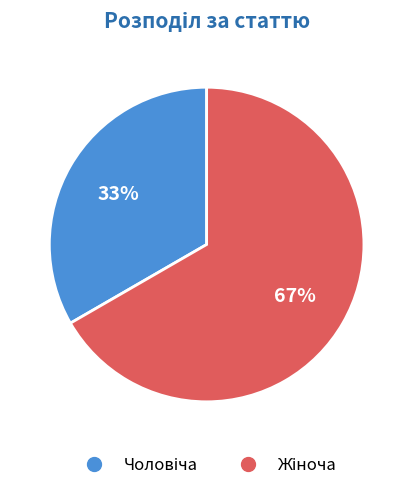

To the nearest percent, what is the average slice percentage?

50%